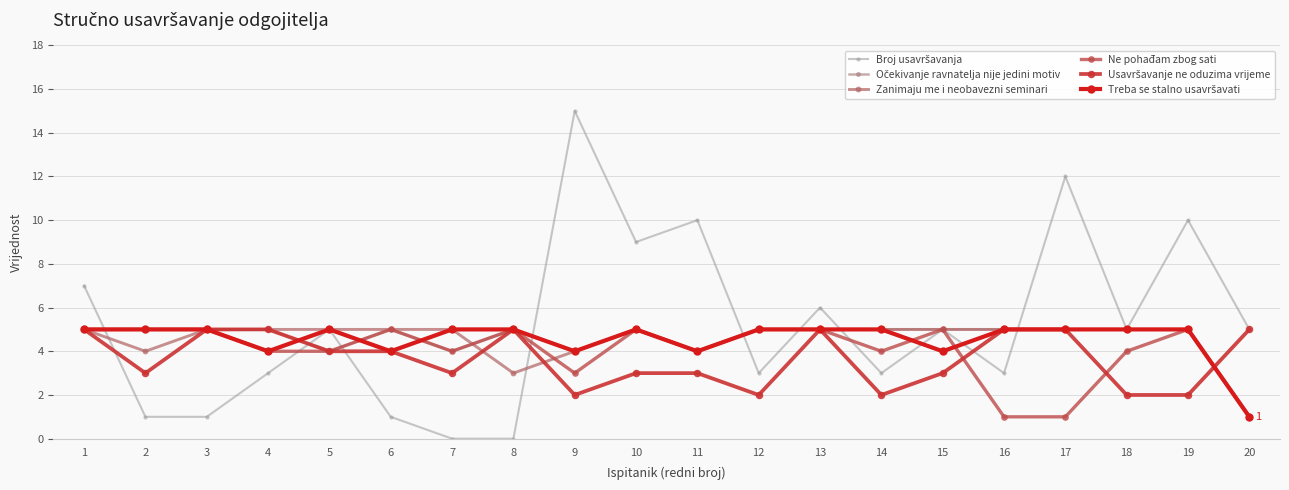

At which label does Usavršavanje ne oduzima vrijeme first exceed 4?

1